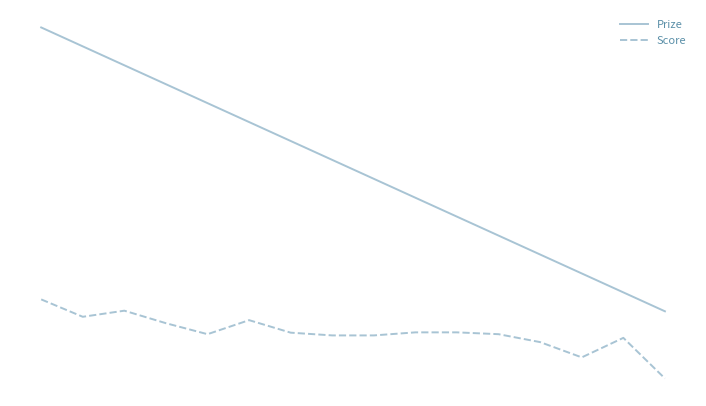

Rank the series by their average value, from lowest to highest.

Score, Prize